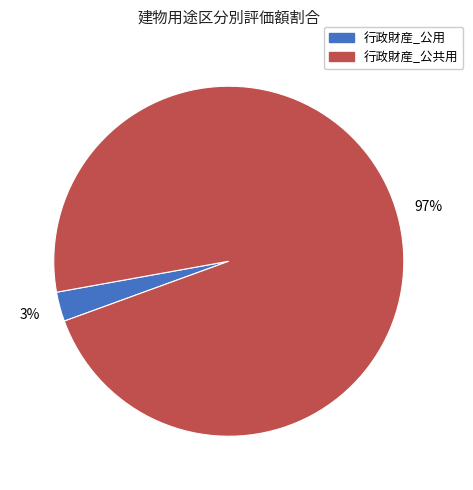

Is there a majority slice in this chart?

Yes